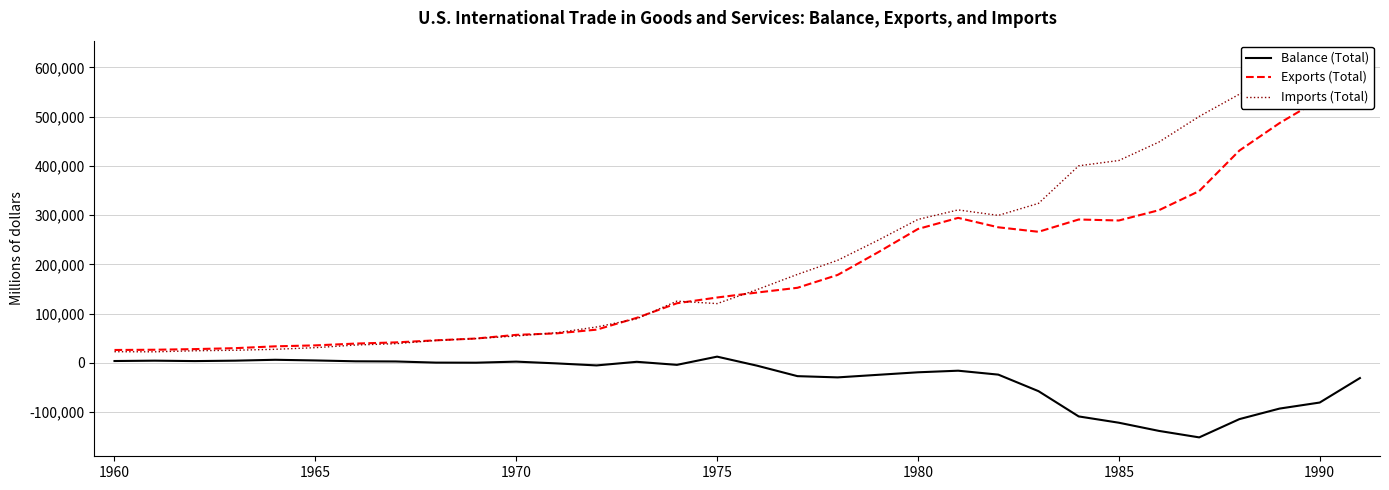

Which category has the highest value in the Imports (Total) series?

1990